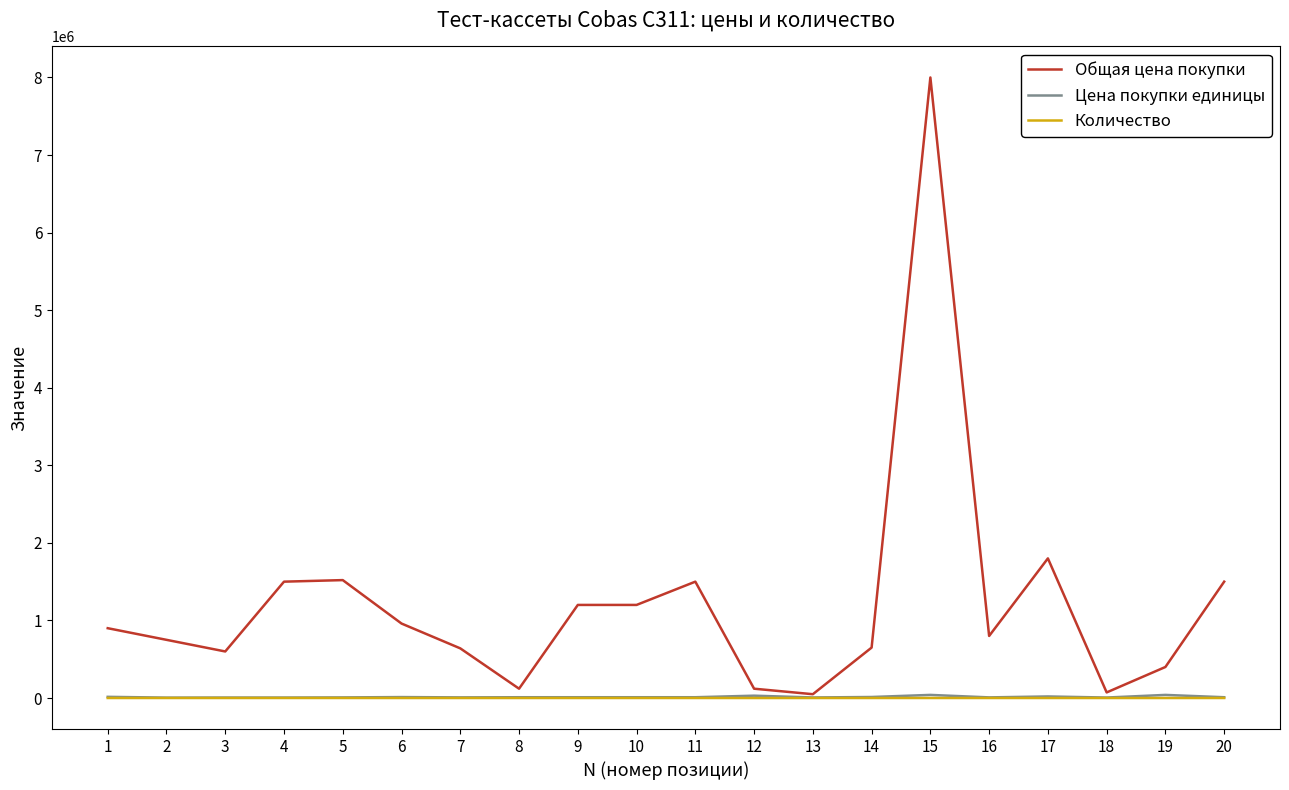

Does the chart display data point markers on the line(s)?

No